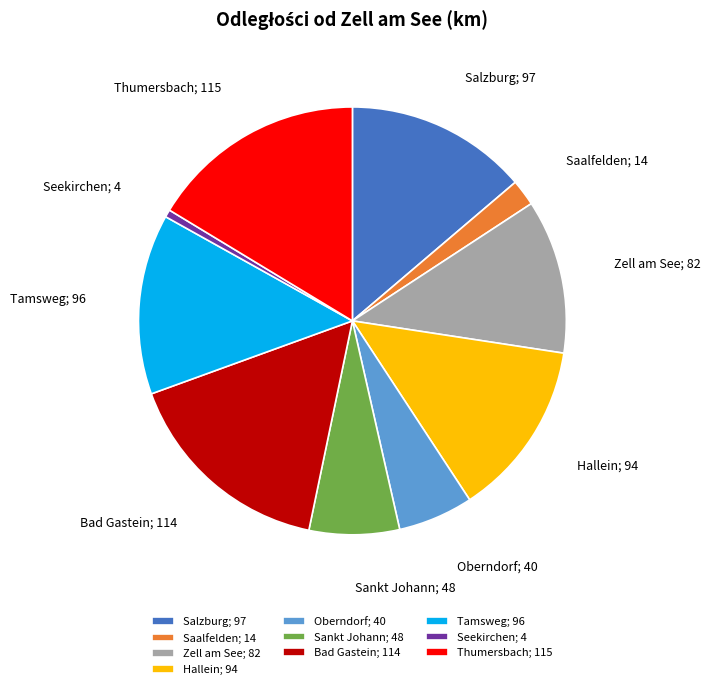

Does any single category account for the majority?

No